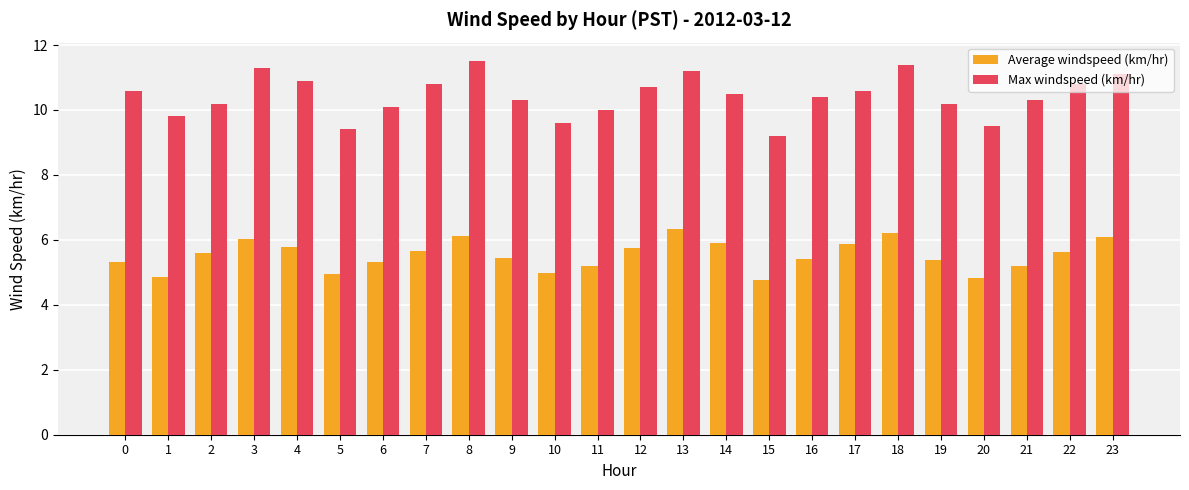

Read the Max windspeed (km/hr) value at 3.

11.3